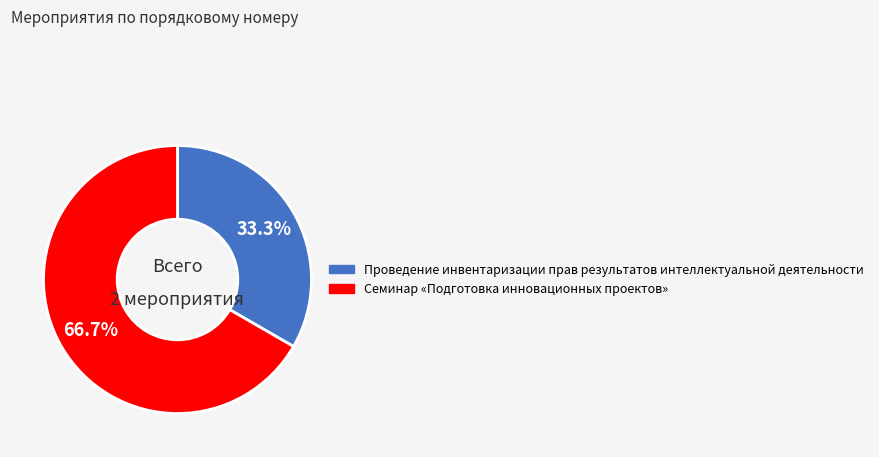

Rank the categories by value from lowest to highest.

Проведение инвентаризации прав результатов интеллектуальной деятельности, Семинар «Подготовка инновационных проектов»